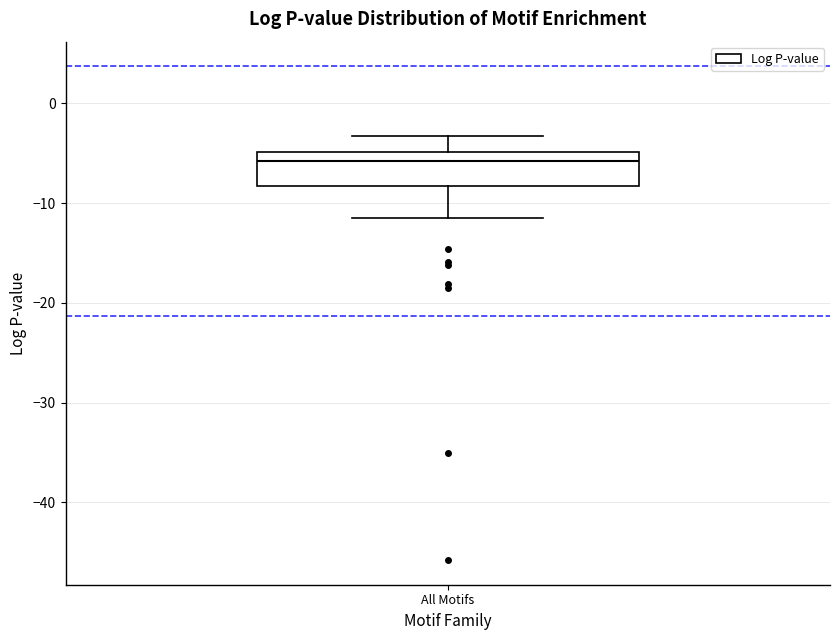

Where does the upper whisker of the box for All Motifs end on the y-axis? The values are not printed on the chart, so give them approximately, as read against the axis.

-3